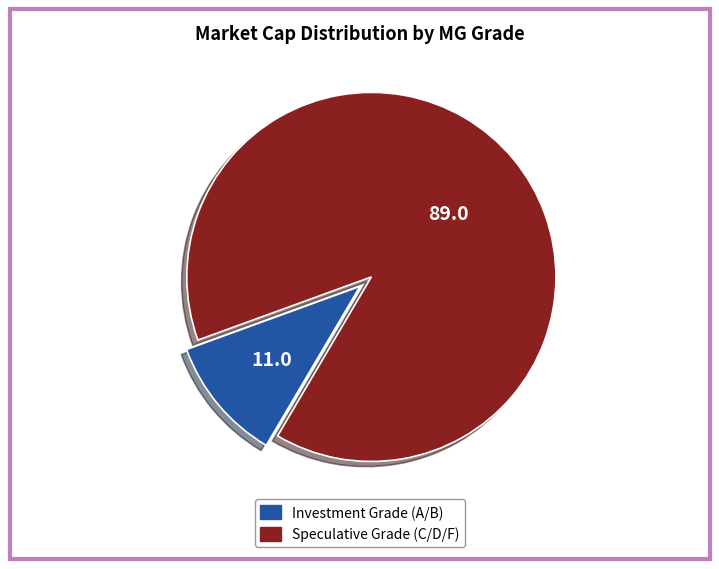

Combined, do Speculative Grade (C/D/F) and Investment Grade (A/B) account for over 50%?

Yes